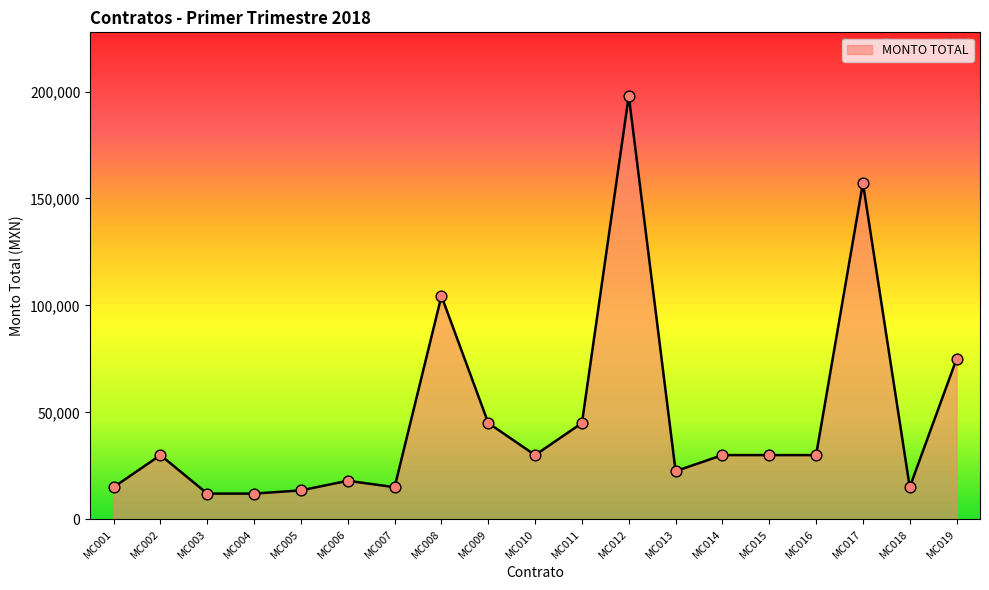

Which has a higher value, MC005 or MC016?

MC016